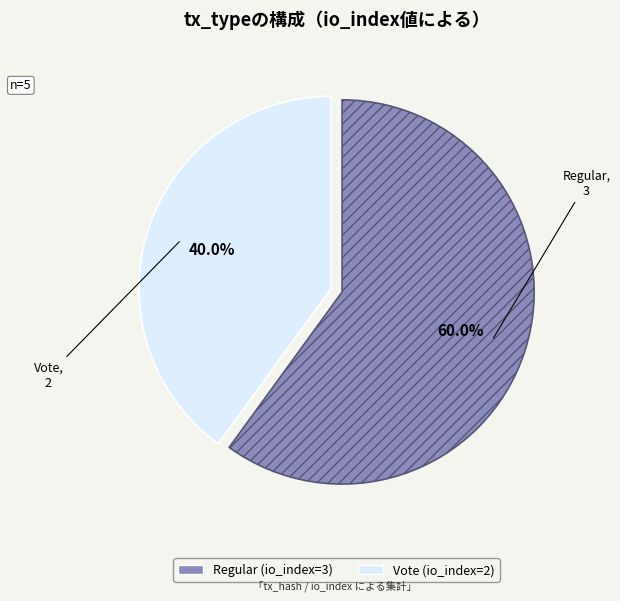

To the nearest percent, what is the difference between the largest and smallest slice percentages?

20%